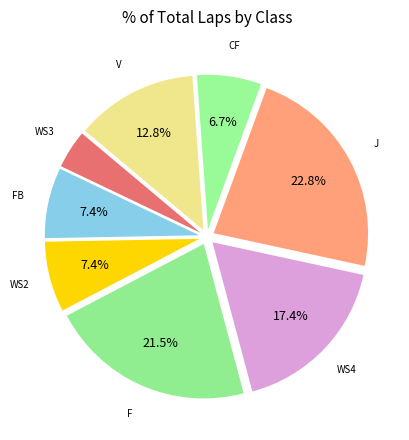

What is the ratio of the value at J to the value at F?

1.1